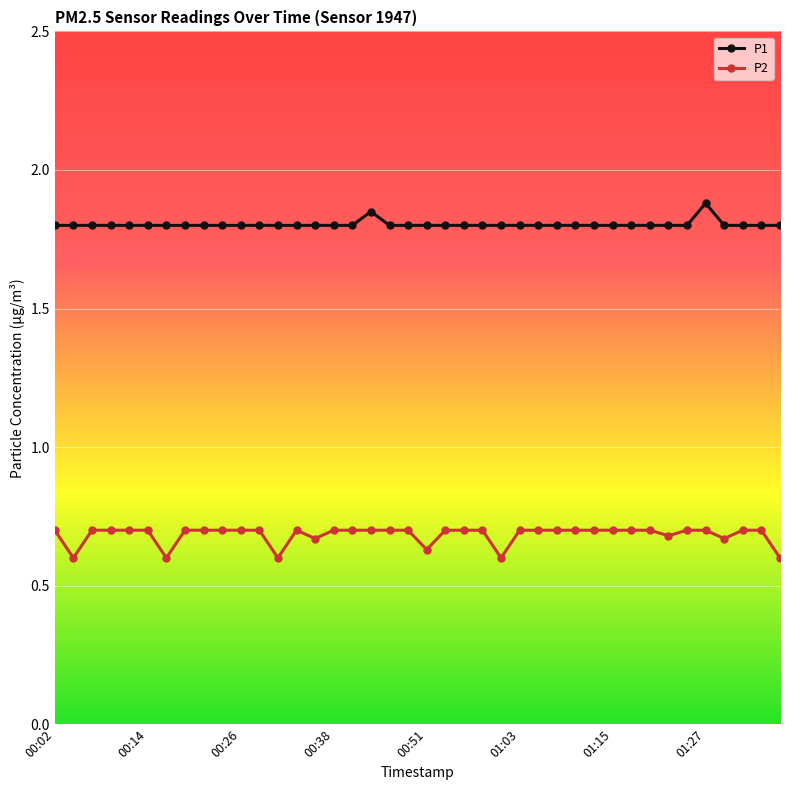

What is the value of the P1 point at the 24th from the left?

1.8